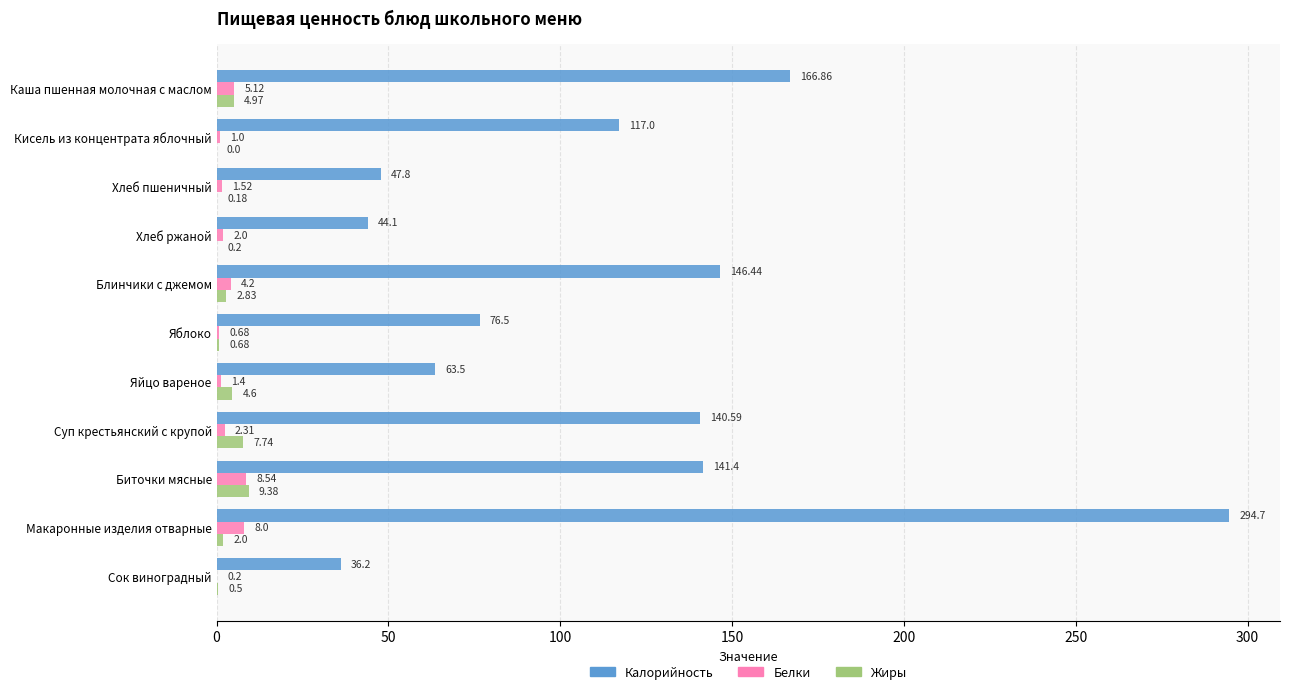

Between Биточки мясные and Макаронные изделия отварные, which series saw the biggest shift?

Калорийность